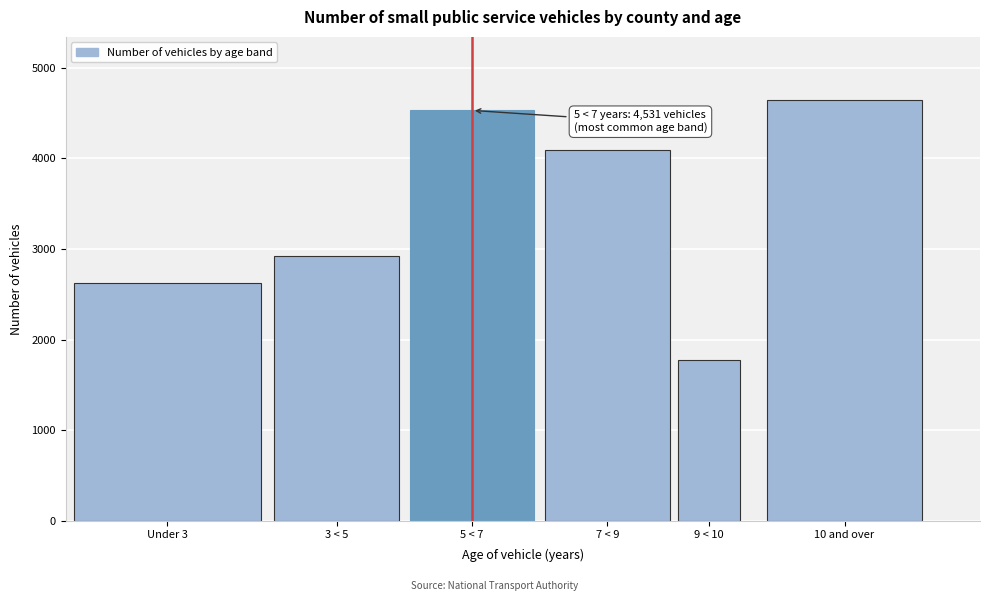

Reading left to right, extract all data points from this chart.

2622	2918	4531	4091	1773	4646